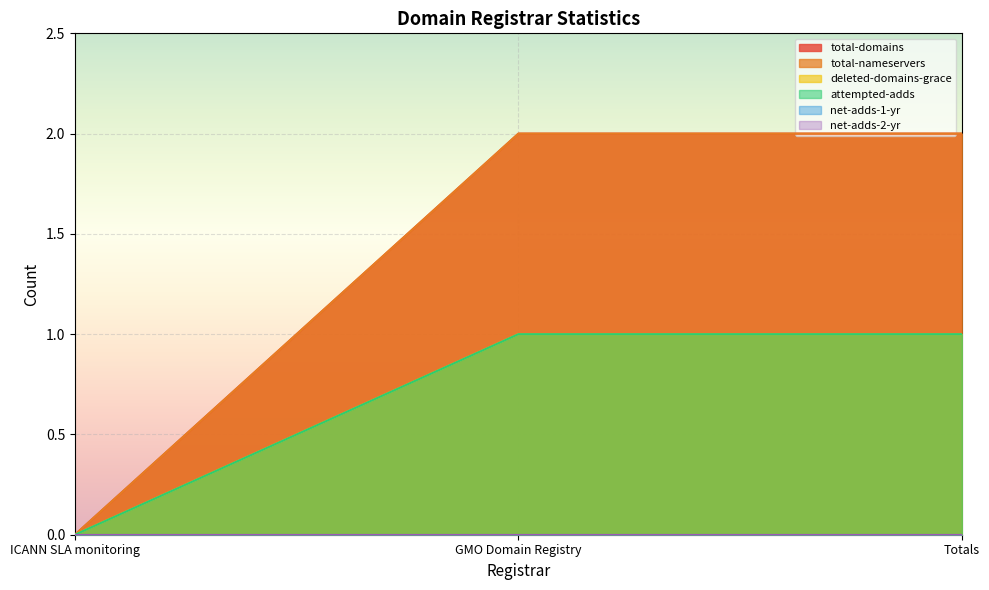

How many data points does each series have?

3